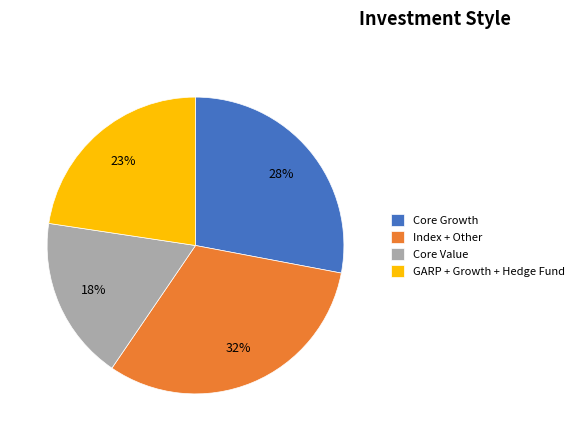

What is the ratio of the value at Index + Other to the value at Core Growth?

1.1